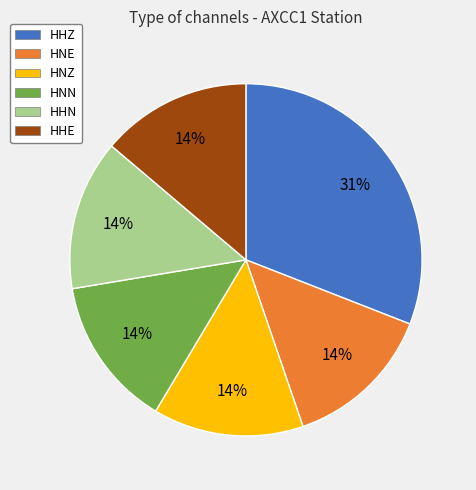

Count the number of slices in the pie.

6